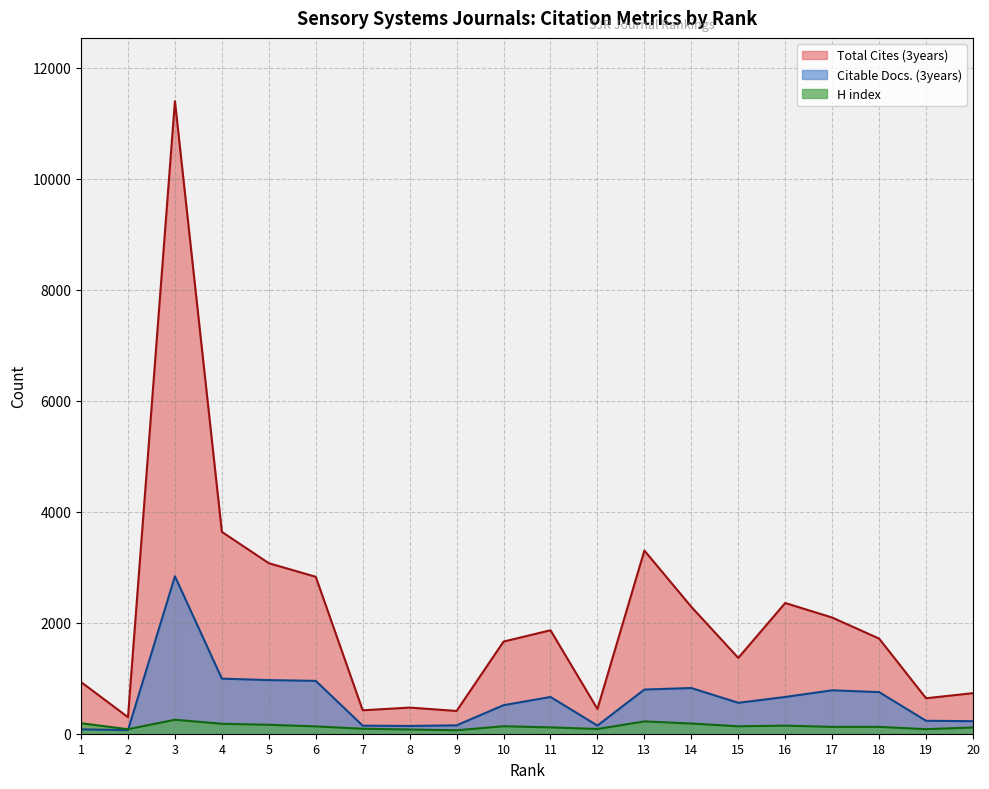

What is the difference between the maximum and second lowest values in the Citable Docs. (3years) series?

2757